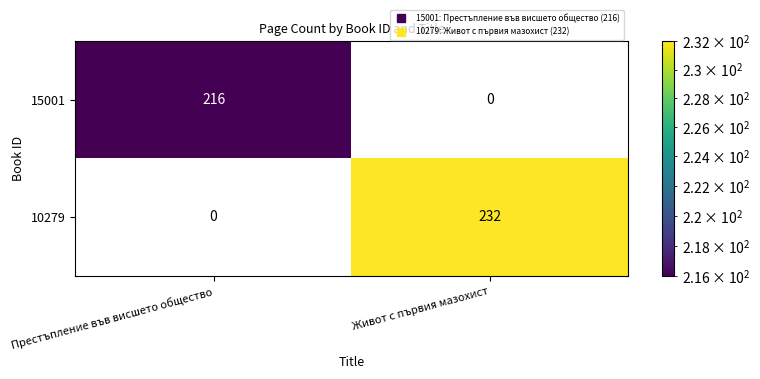

What is the approximate value of 15001 at Престъпление във висшето общество, to the nearest 5?

215